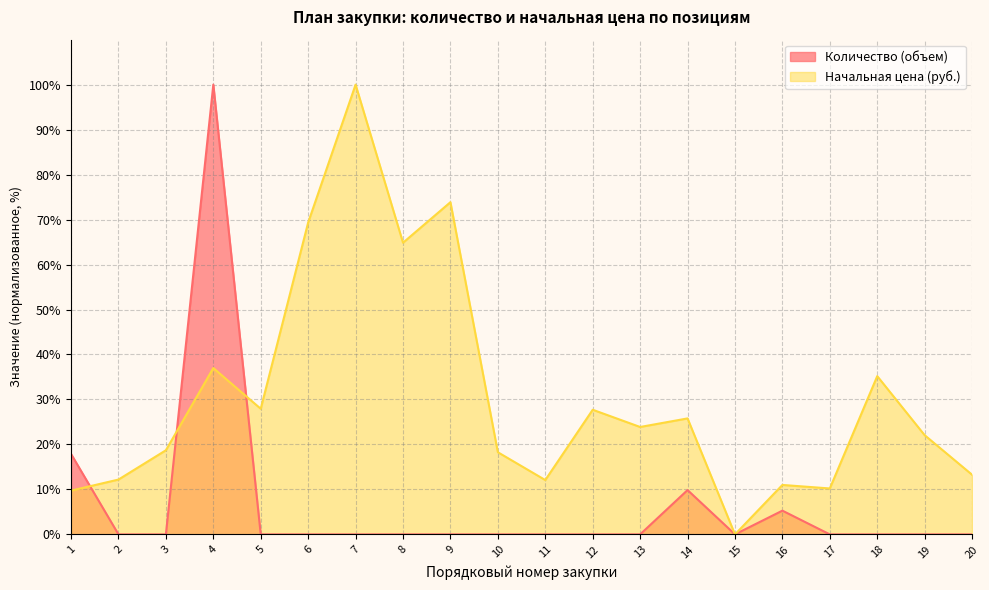

List the series in order of their peak value, lowest first.

Количество (объем), Начальная цена (руб.)